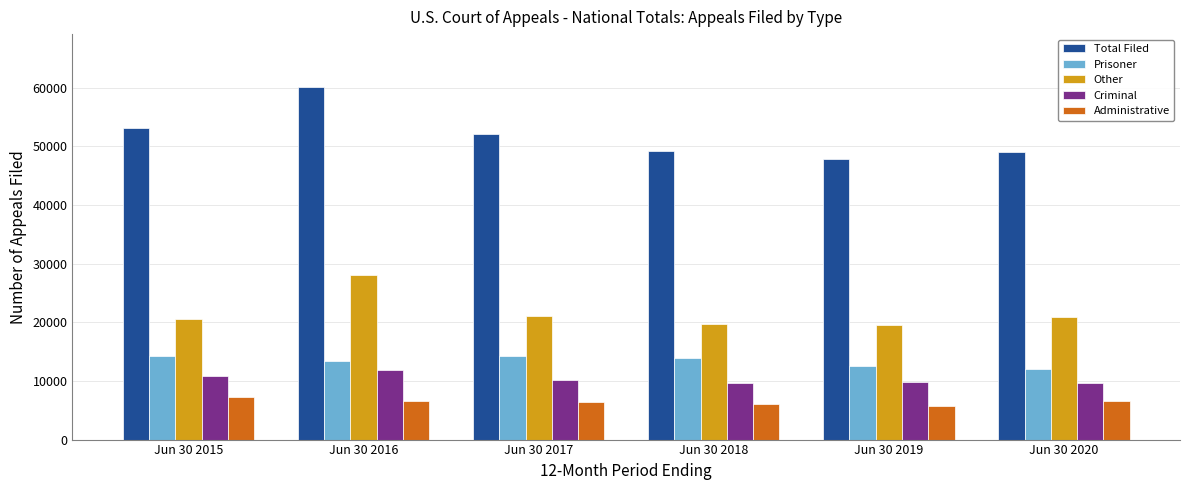

Where is Total Filed nearest to the value 53941?

Jun 30 2015